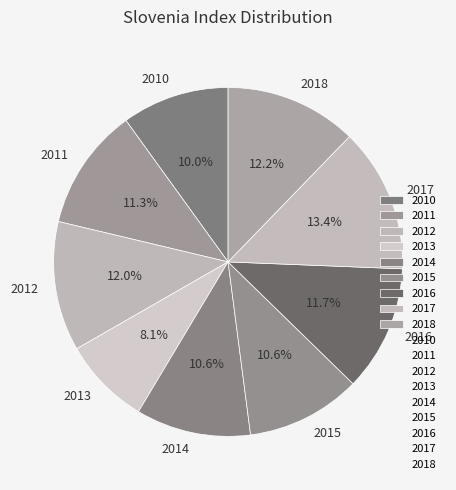

Combined, do 2016 and 2018 account for over 50%?

No